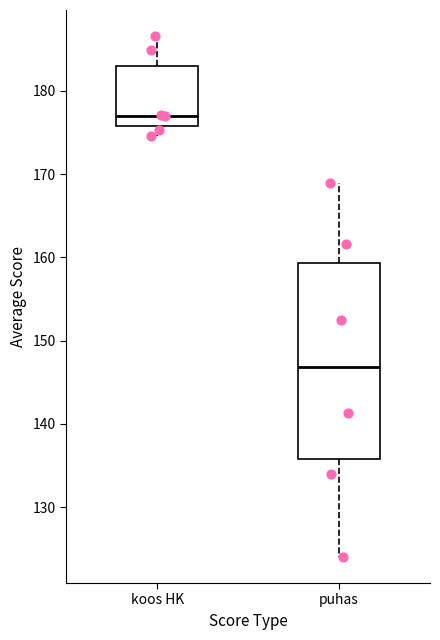

Reading left to right, read every box against the y-axis: the position of its median line, the range the box covers, and the ends of its whiskers. The values are not printed on the chart, so give them approximately, as read against the axis.

koos HK: median 177, box 176 to 183, whiskers 175 to 187
puhas: median 147, box 136 to 159, whiskers 124 to 169